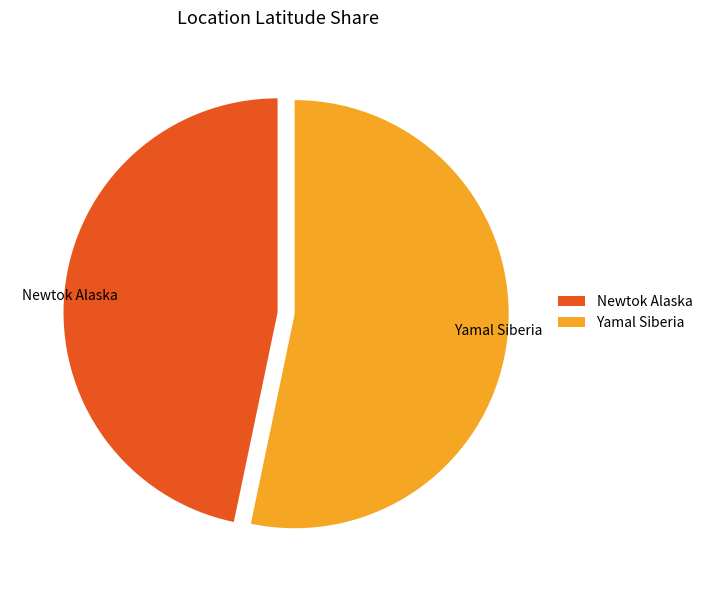

How many segments does this pie chart have?

2